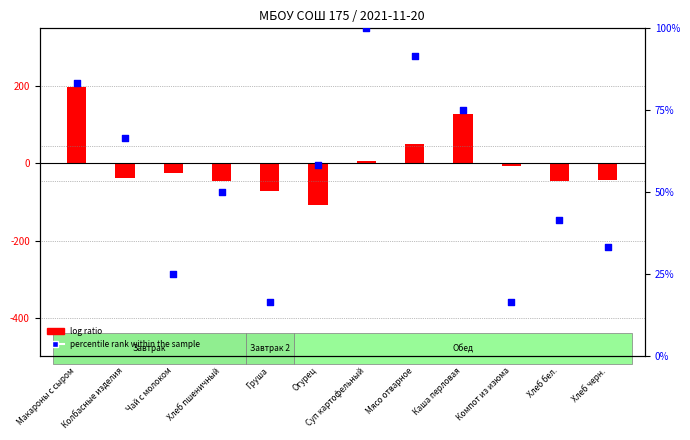

Which series has the largest total across all categories?

percentile rank within the sample